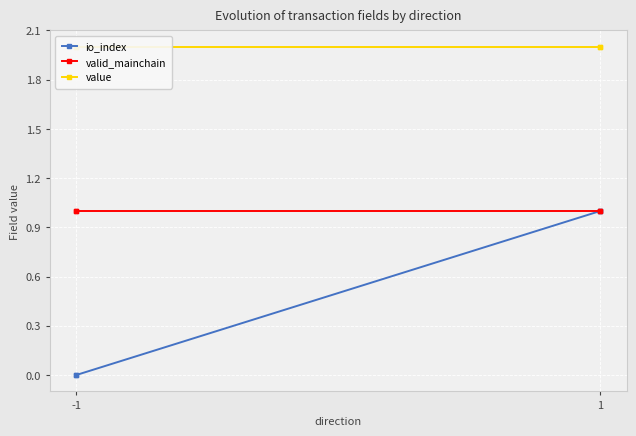

How many lines are shown in the chart?

3